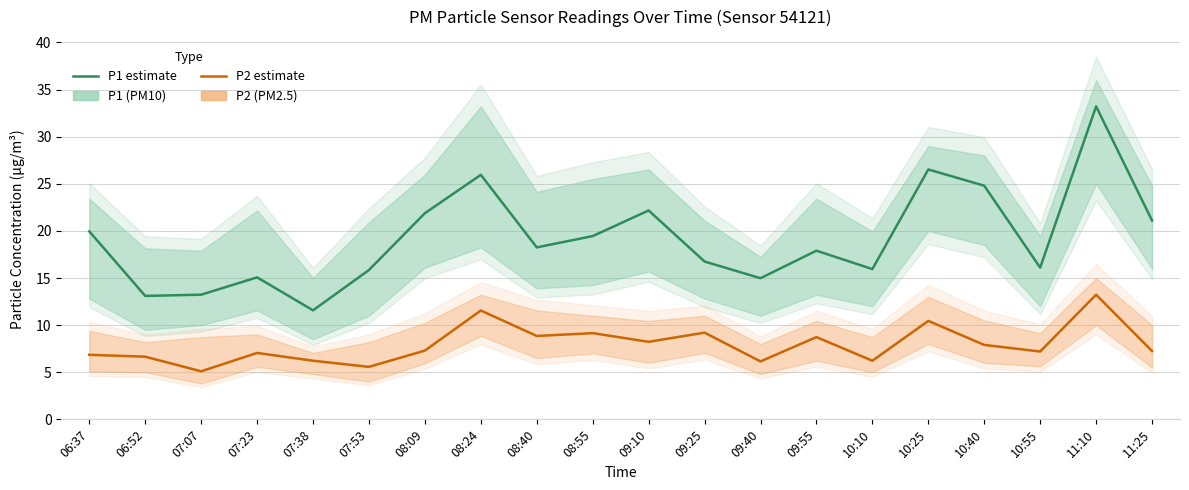

Which has a higher value, 09:10 or 07:53?

09:10